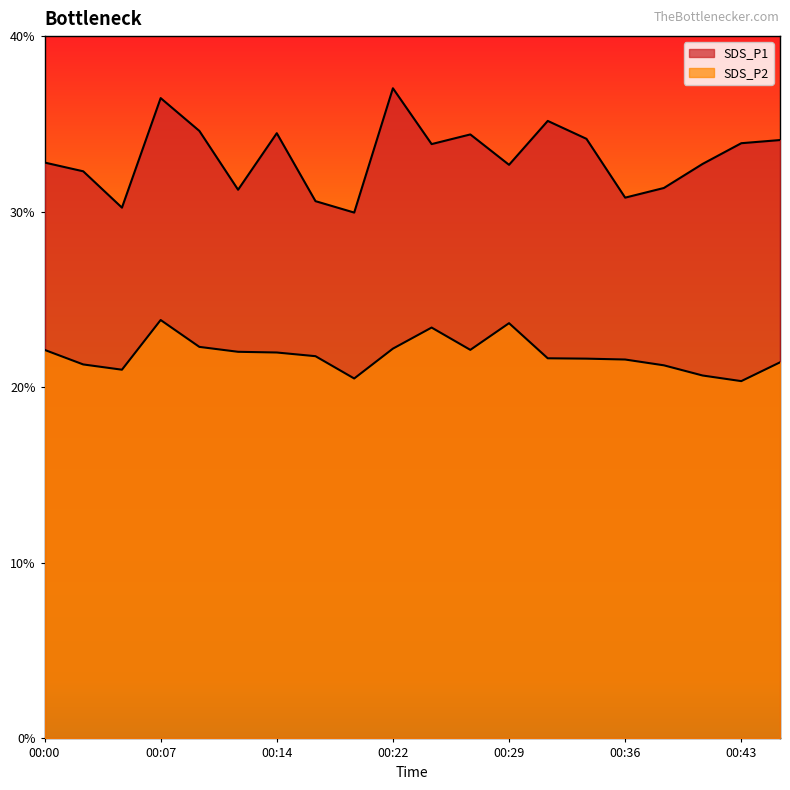

How many lines are shown in the chart?

2